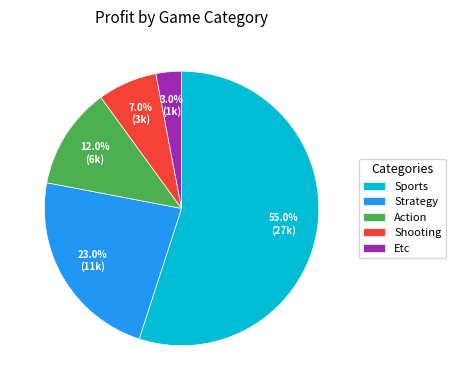

To the nearest percent, what is the combined percentage of Sports and Etc?

58%